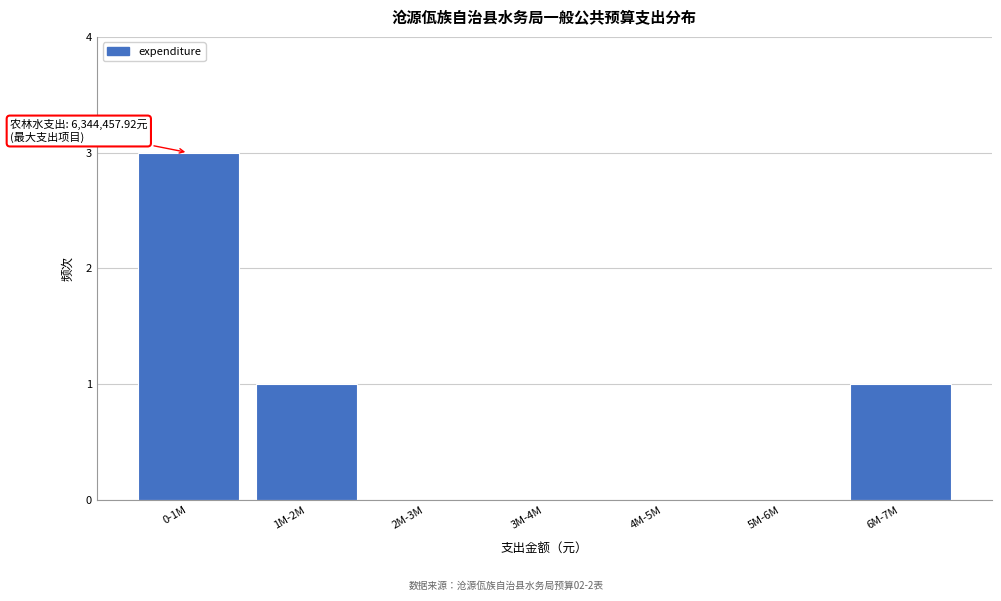

Reading left to right, transcribe all the data shown in this chart.

0-1M=3	1M-2M=1	2M-3M=0	3M-4M=0	4M-5M=0	5M-6M=0	6M-7M=1